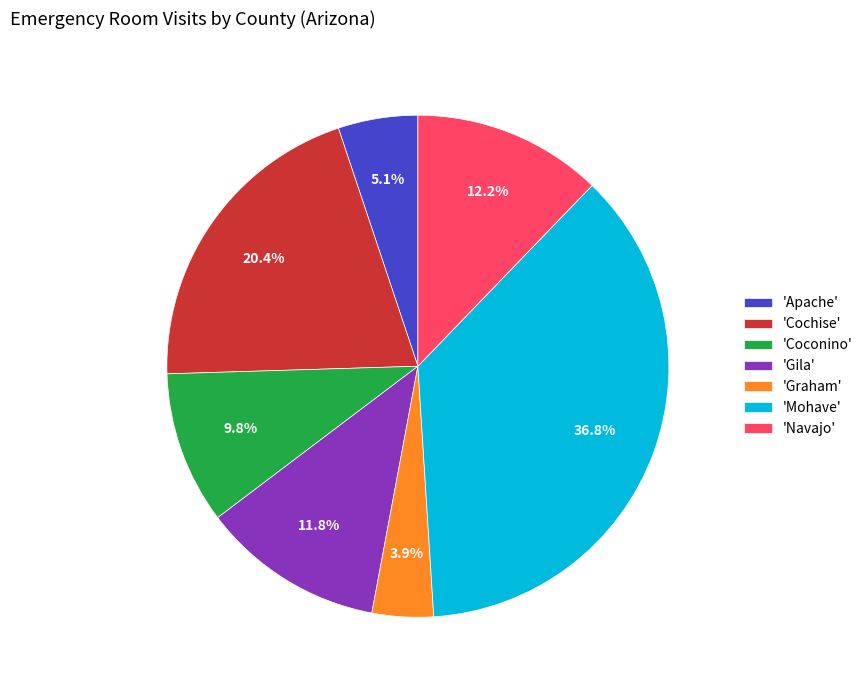

Is 'Navajo' the majority of the pie?

No